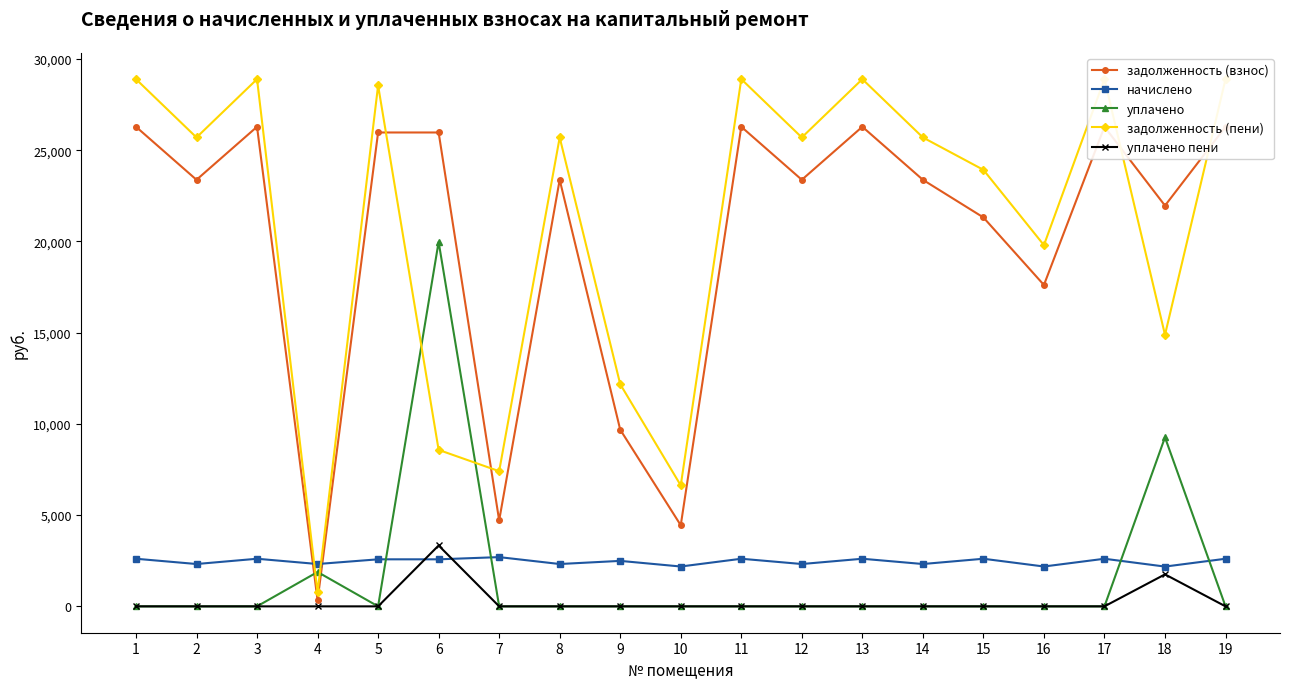

List the labels in order of уплачено value, largest first.

6, 18, 4, 1, 2, 3, 5, 7, 8, 9, 10, 11, 12, 13, 14, 15, 16, 17, 19